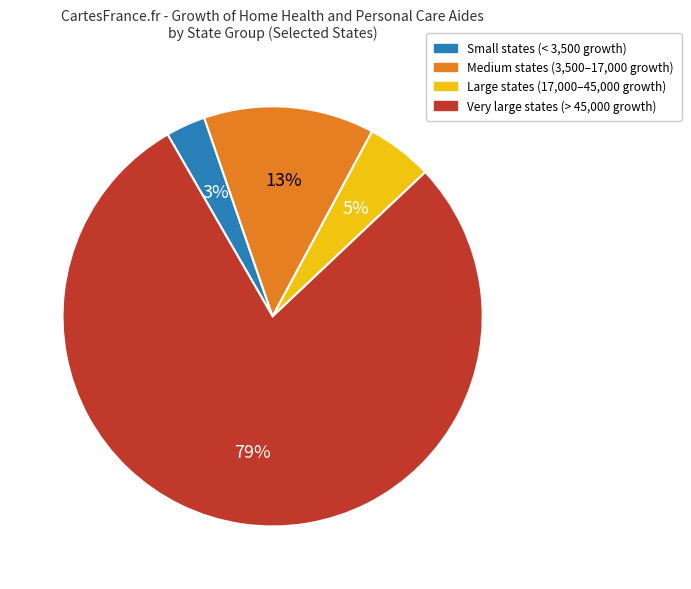

Is the sum of Medium states (3,500–17,000 growth) and Large states (17,000–45,000 growth) greater than half?

No